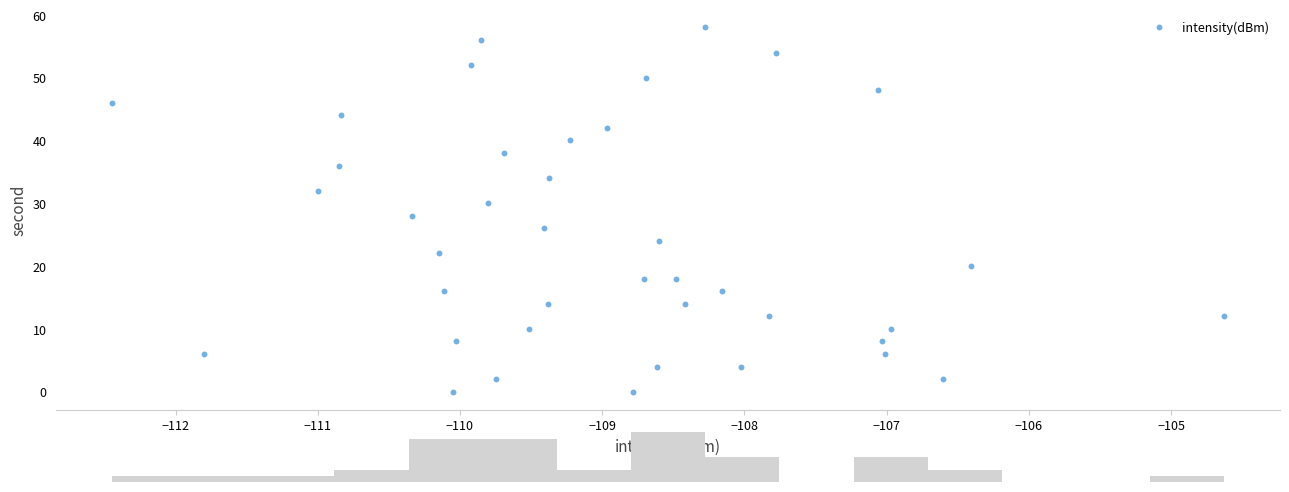

What is the range of Y values (max minus min)?

58